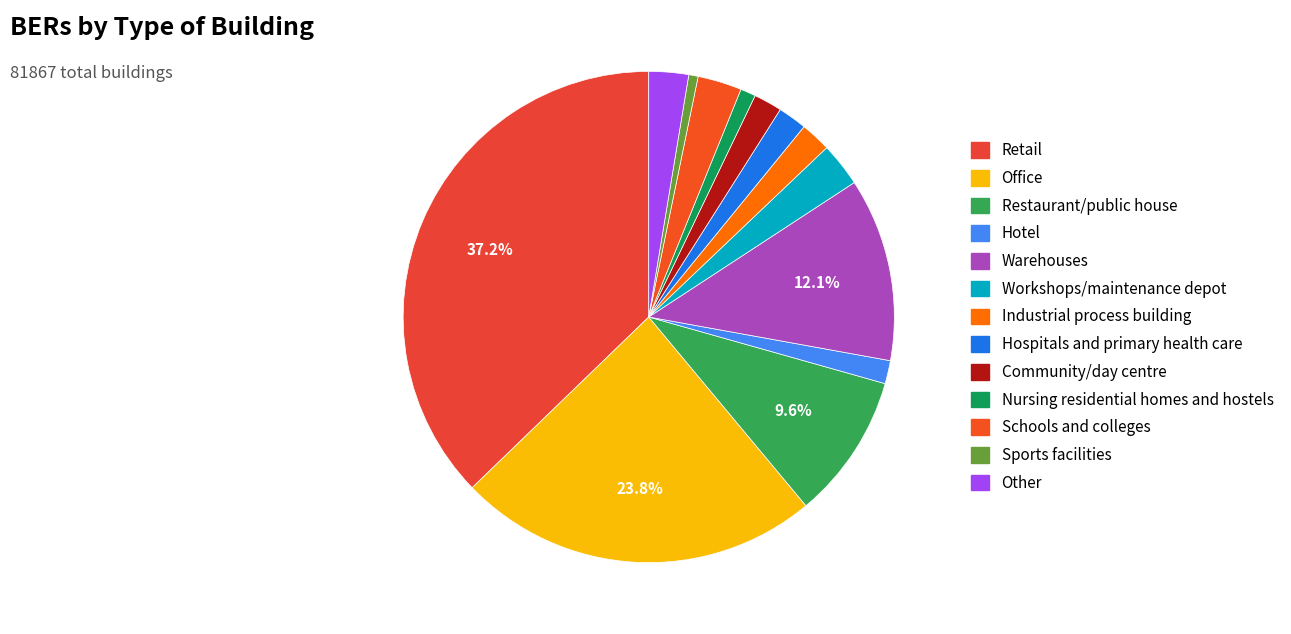

Which category has the smallest portion of the pie?

Sports facilities